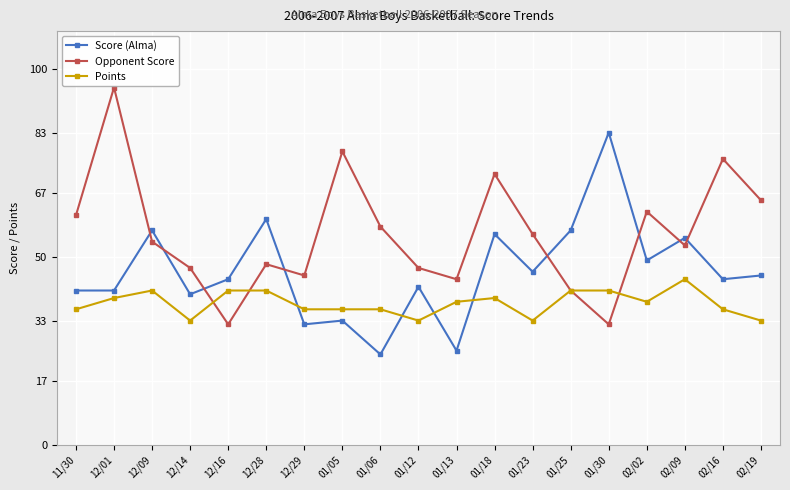

Is it true that Opponent Score equals 64 at 01/13?

False